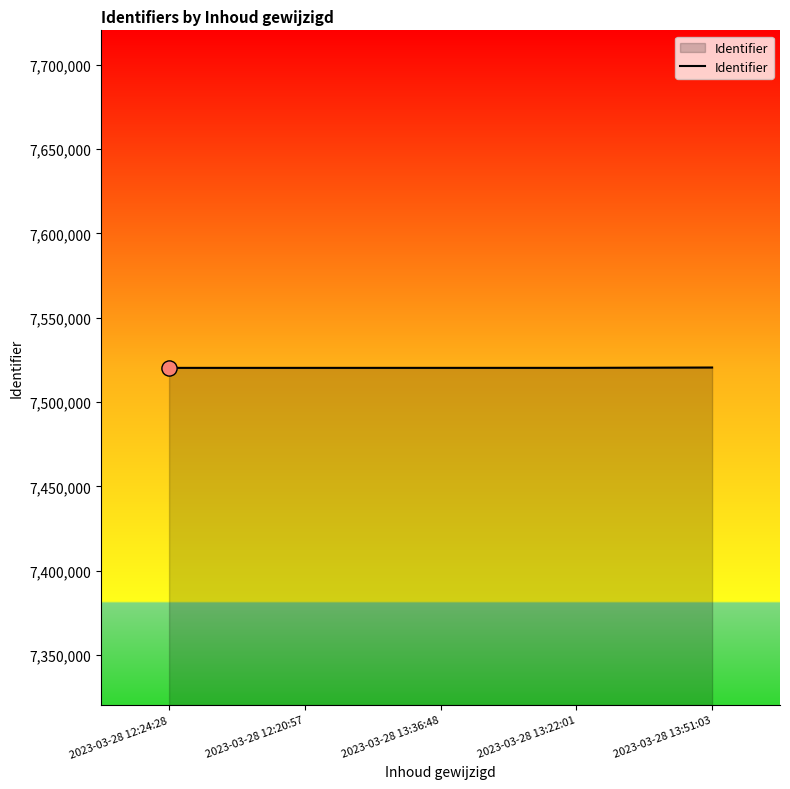

What is the change in value from 2023-03-28 12:24:28 to 2023-03-28 12:20:57?

+1